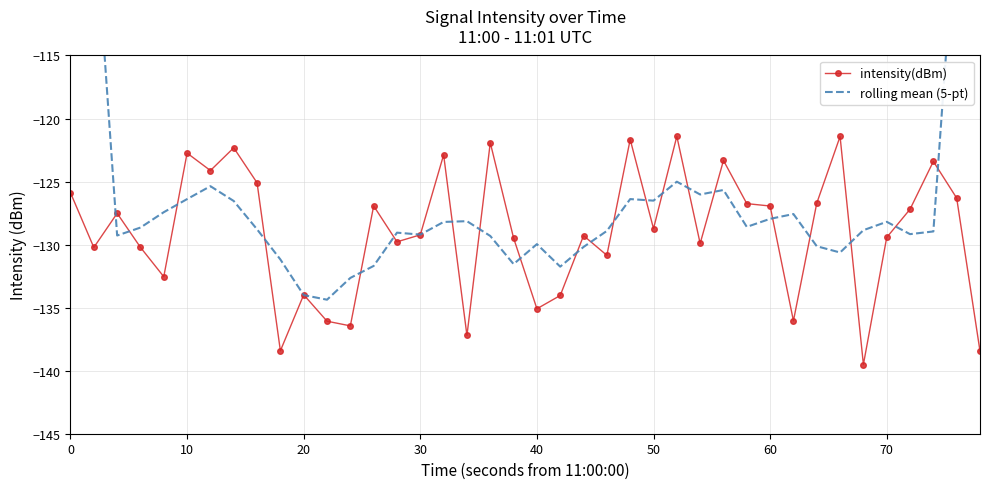

What are all the series names shown in the legend?

intensity(dBm), rolling mean (5-pt)